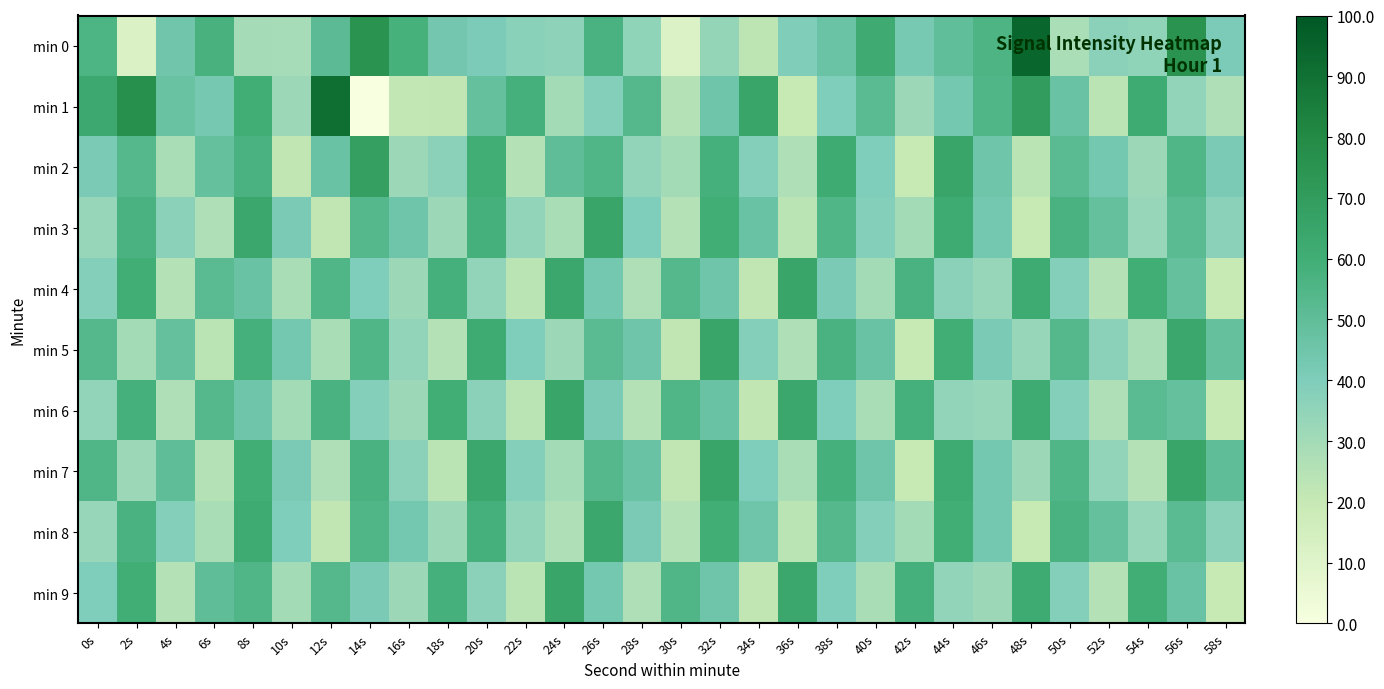

Reading left to right, transcribe all the data shown in this chart.

min 0: 0s=-132.6	2s=-135.3	4s=-133.3	6s=-132.6	8s=-134.2	10s=-134.3	12s=-132.9	14s=-131.5	16s=-132.5	18s=-133.4	20s=-133.6	22s=-133.8	24s=-133.8	26s=-132.6	28s=-133.9	30s=-135.3	32s=-134.0	34s=-134.6	36s=-133.6	38s=-133.2	40s=-132.3	42s=-133.5	44s=-133.0	46s=-132.7	48s=-130.4	50s=-134.3	52s=-133.8	54s=-133.9	56s=-131.5	58s=-133.5
min 1: 0s=-132.3	2s=-131.4	4s=-133.2	6s=-133.4	8s=-132.4	10s=-134.1	12s=-130.6	14s=-136.0	16s=-134.7	18s=-134.7	20s=-133.1	22s=-132.5	24s=-134.2	26s=-133.7	28s=-132.8	30s=-134.5	32s=-133.3	34s=-132.1	36s=-134.8	38s=-133.6	40s=-132.9	42s=-134.1	44s=-133.4	46s=-132.7	48s=-131.8	50s=-133.2	52s=-134.6	54s=-132.3	56s=-133.9	58s=-134.4
min 2: 0s=-133.5	2s=-132.8	4s=-134.3	6s=-133.1	8s=-132.6	10s=-134.7	12s=-133.2	14s=-131.9	16s=-134.1	18s=-133.8	20s=-132.4	22s=-134.5	24s=-133.0	26s=-132.7	28s=-133.9	30s=-134.2	32s=-132.5	34s=-133.7	36s=-134.4	38s=-132.3	40s=-133.6	42s=-134.8	44s=-132.1	46s=-133.3	48s=-134.6	50s=-132.9	52s=-133.4	54s=-134.1	56s=-132.7	58s=-133.5
min 3: 0s=-134.0	2s=-132.6	4s=-133.8	6s=-134.4	8s=-132.2	10s=-133.5	12s=-134.7	14s=-132.8	16s=-133.3	18s=-134.1	20s=-132.5	22s=-133.9	24s=-134.3	26s=-132.1	28s=-133.6	30s=-134.5	32s=-132.4	34s=-133.2	36s=-134.6	38s=-132.7	40s=-133.7	42s=-134.2	44s=-132.3	46s=-133.4	48s=-134.8	50s=-132.6	52s=-133.1	54s=-134.0	56s=-132.9	58s=-133.8
min 4: 0s=-133.7	2s=-132.4	4s=-134.5	6s=-132.9	8s=-133.2	10s=-134.3	12s=-132.7	14s=-133.6	16s=-134.1	18s=-132.5	20s=-133.9	22s=-134.6	24s=-132.2	26s=-133.4	28s=-134.4	30s=-132.8	32s=-133.3	34s=-134.7	36s=-132.1	38s=-133.5	40s=-134.2	42s=-132.6	44s=-133.8	46s=-134.0	48s=-132.3	50s=-133.7	52s=-134.5	54s=-132.4	56s=-133.1	58s=-134.8
min 5: 0s=-132.8	2s=-134.2	4s=-133.1	6s=-134.6	8s=-132.5	10s=-133.4	12s=-134.3	14s=-132.7	16s=-133.9	18s=-134.5	20s=-132.3	22s=-133.6	24s=-134.1	26s=-132.9	28s=-133.3	30s=-134.7	32s=-132.1	34s=-133.7	36s=-134.4	38s=-132.6	40s=-133.2	42s=-134.8	44s=-132.4	46s=-133.5	48s=-134.0	50s=-132.8	52s=-133.8	54s=-134.3	56s=-132.2	58s=-133.1
min 6: 0s=-133.9	2s=-132.5	4s=-134.4	6s=-132.8	8s=-133.3	10s=-134.2	12s=-132.6	14s=-133.7	16s=-134.1	18s=-132.4	20s=-133.8	22s=-134.6	24s=-132.1	26s=-133.5	28s=-134.5	30s=-132.7	32s=-133.2	34s=-134.7	36s=-132.2	38s=-133.6	40s=-134.3	42s=-132.5	44s=-133.9	46s=-134.0	48s=-132.3	50s=-133.7	52s=-134.4	54s=-132.9	56s=-133.1	58s=-134.8
min 7: 0s=-132.7	2s=-134.1	4s=-133.0	6s=-134.5	8s=-132.4	10s=-133.5	12s=-134.4	14s=-132.6	16s=-133.8	18s=-134.6	20s=-132.2	22s=-133.7	24s=-134.2	26s=-132.8	28s=-133.2	30s=-134.7	32s=-132.1	34s=-133.6	36s=-134.3	38s=-132.5	40s=-133.3	42s=-134.8	44s=-132.3	46s=-133.4	48s=-134.1	50s=-132.7	52s=-133.9	54s=-134.5	56s=-132.1	58s=-133.0
min 8: 0s=-134.0	2s=-132.6	4s=-133.7	6s=-134.3	8s=-132.3	10s=-133.6	12s=-134.7	14s=-132.7	16s=-133.4	18s=-134.1	20s=-132.5	22s=-133.9	24s=-134.4	26s=-132.2	28s=-133.5	30s=-134.5	32s=-132.4	34s=-133.3	36s=-134.6	38s=-132.8	40s=-133.7	42s=-134.2	44s=-132.4	46s=-133.4	48s=-134.8	50s=-132.6	52s=-133.1	54s=-134.0	56s=-132.9	58s=-133.8
min 9: 0s=-133.6	2s=-132.4	4s=-134.5	6s=-133.0	8s=-132.7	10s=-134.2	12s=-132.8	14s=-133.5	16s=-134.1	18s=-132.5	20s=-133.8	22s=-134.6	24s=-132.1	26s=-133.4	28s=-134.4	30s=-132.7	32s=-133.3	34s=-134.7	36s=-132.2	38s=-133.6	40s=-134.3	42s=-132.5	44s=-133.9	46s=-134.1	48s=-132.3	50s=-133.7	52s=-134.5	54s=-132.4	56s=-133.2	58s=-134.8